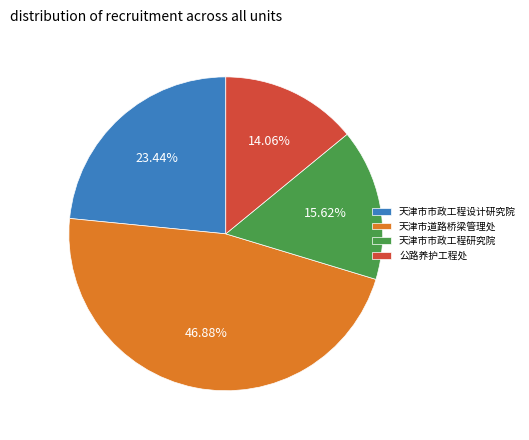

Which slice is the smallest?

公路养护工程处